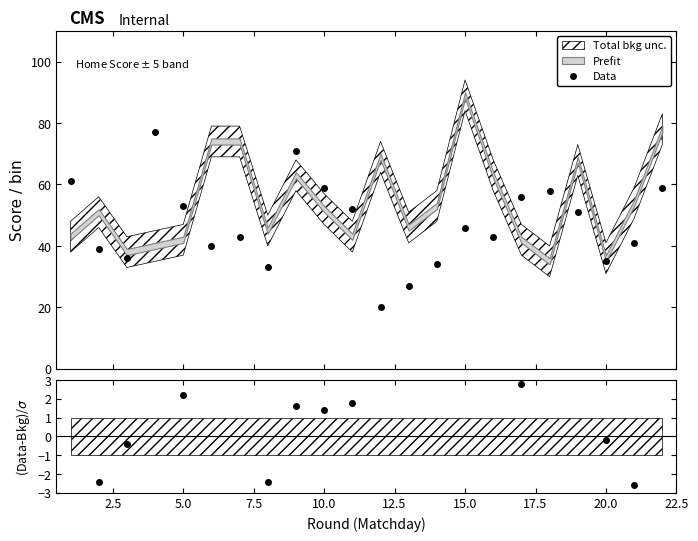

Reading right to left, transcribe all the data shown in this chart.

59	41	35	51	58	56	43	46	34	27	20	52	59	71	33	43	40	53	77	36	39	61